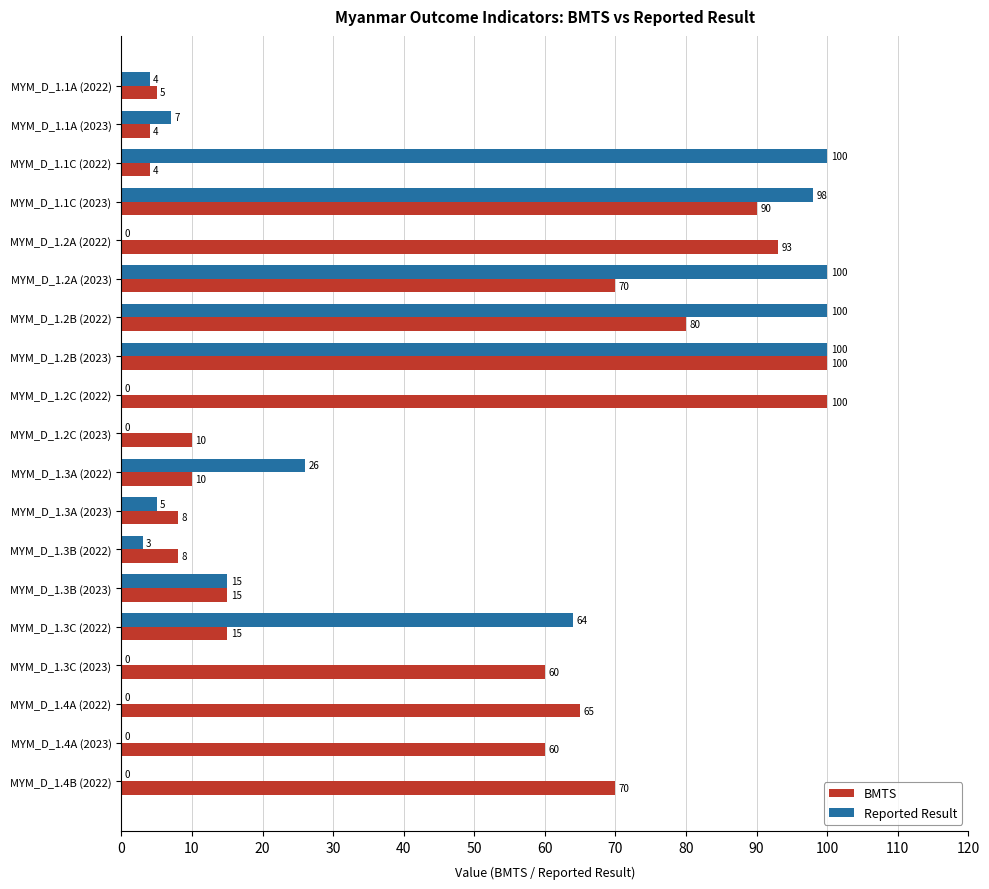

What is the total value across all series at MYM_D_1.4B (2022)?

70